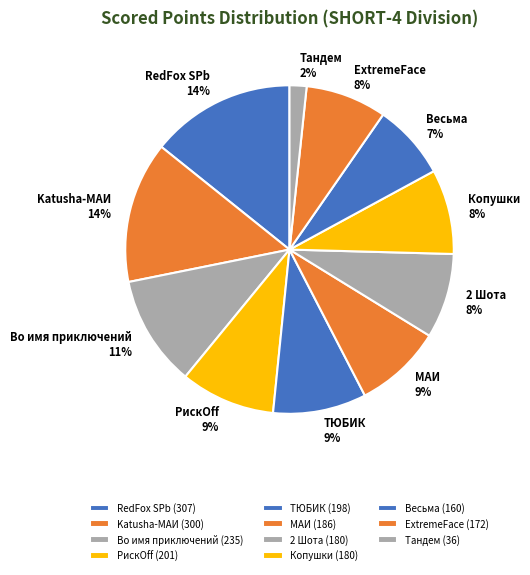

Is there any slice that represents more than half of the pie?

No